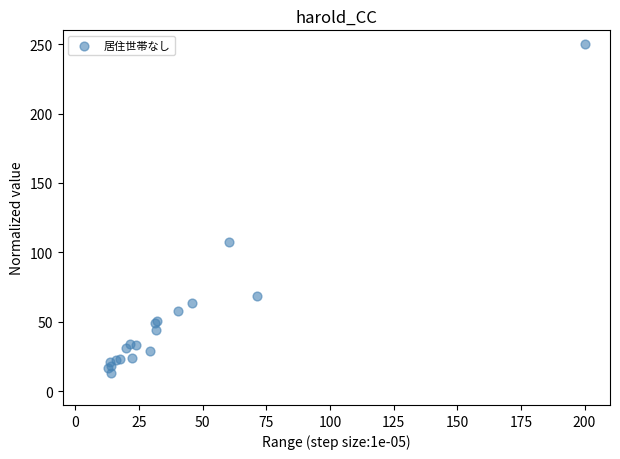

What Y value in the scatter plot is closest to 131?

107.7